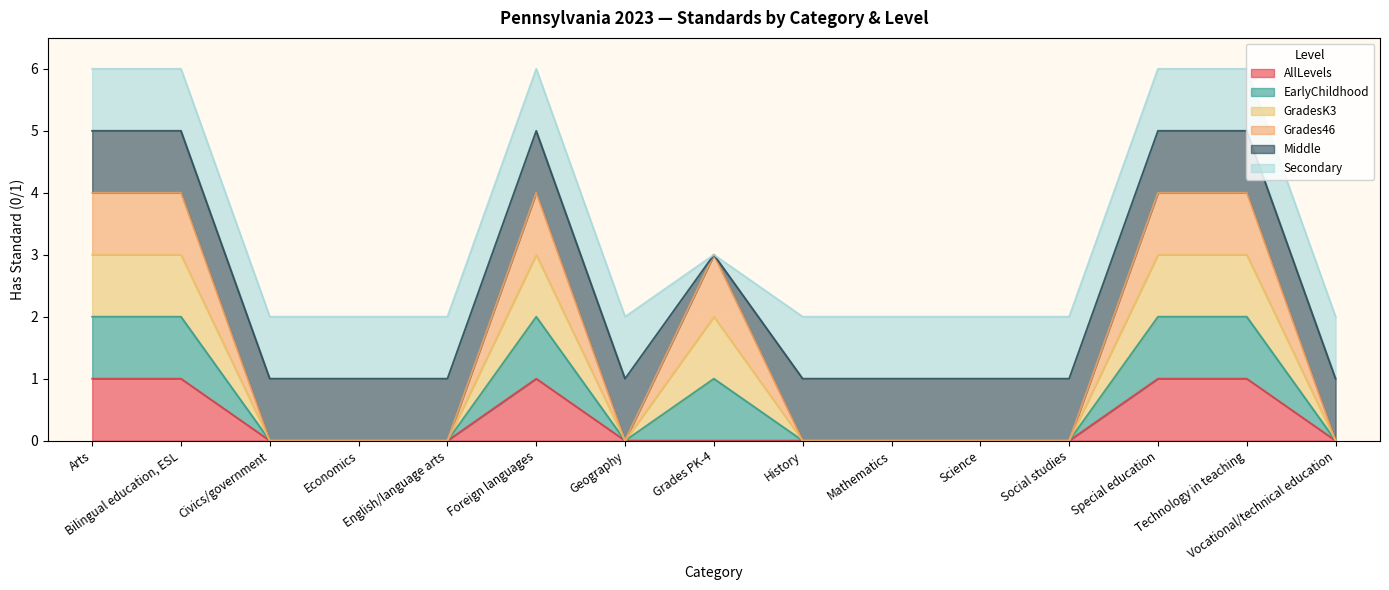

True or false: EarlyChildhood has a value of 0 at Mathematics.

True